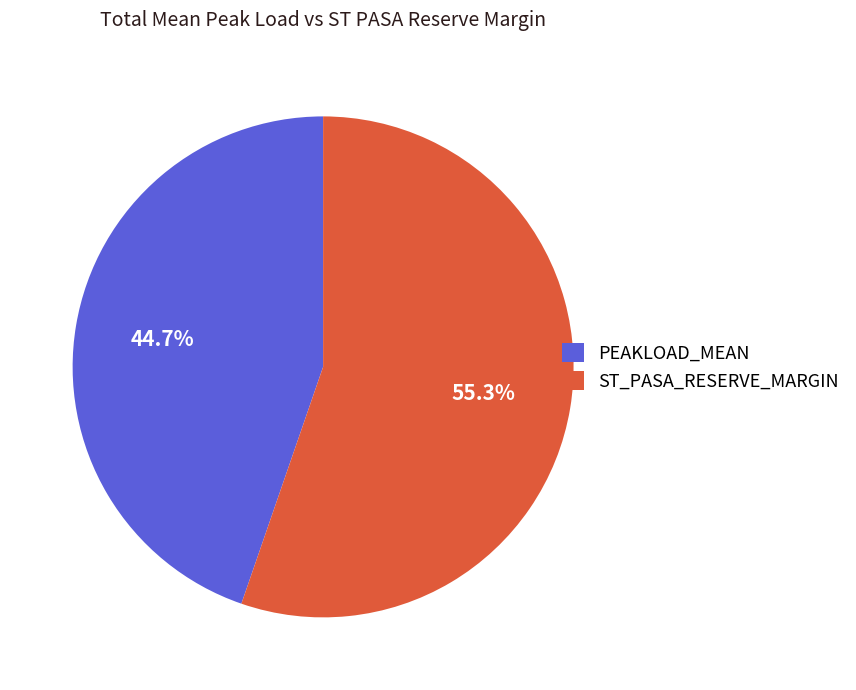

Which slice is the largest?

ST_PASA_RESERVE_MARGIN